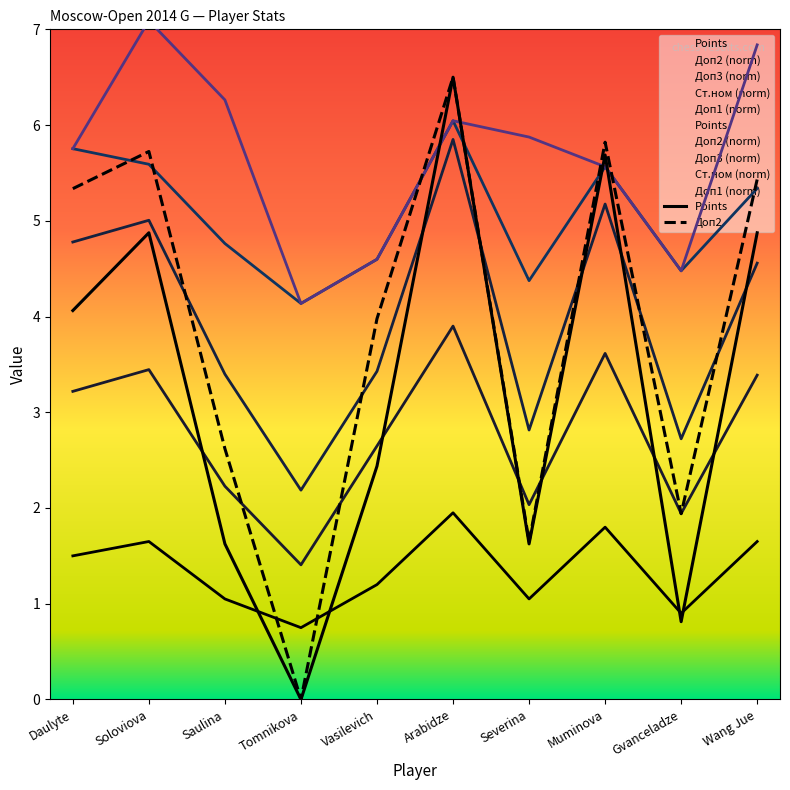

Which series ends up on top after the final intersection of Points and Doп2?

Doп2